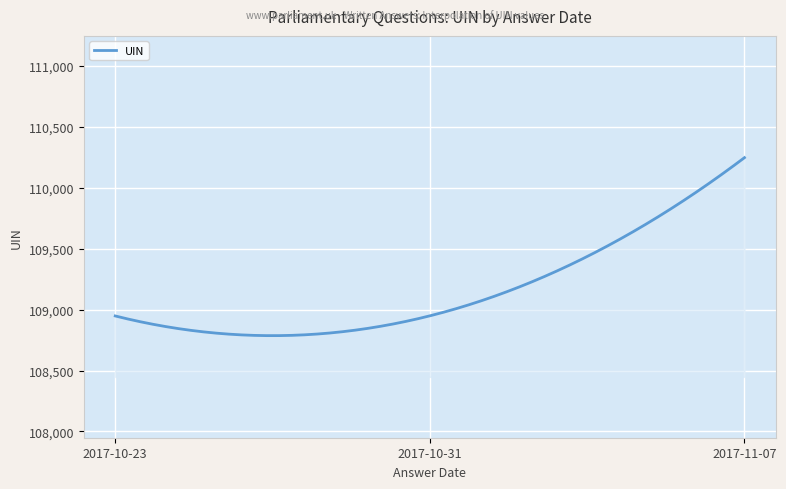

What is the smallest value displayed?

108786.3